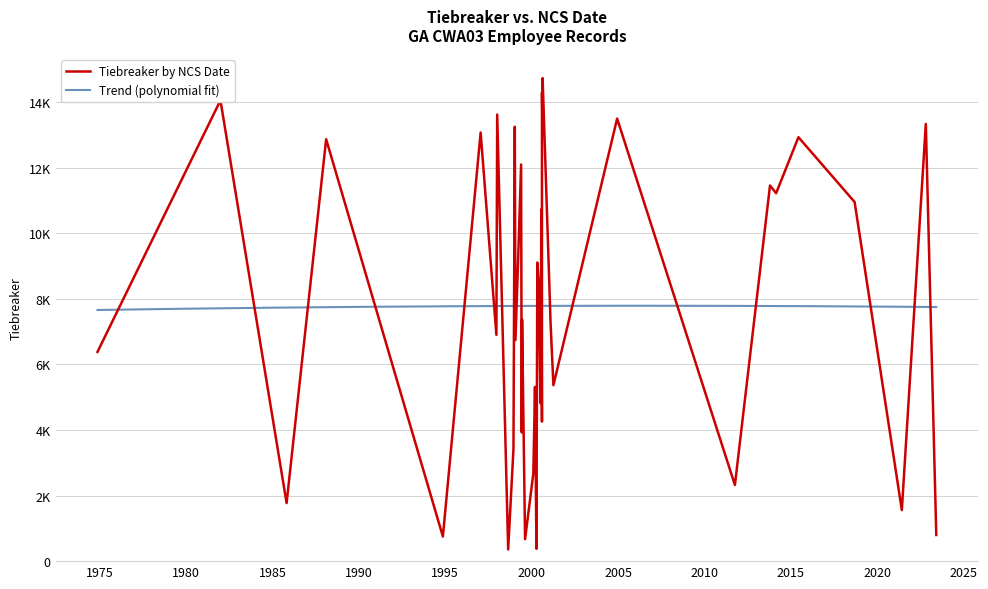

What is the change in value from 16 to 20?

-7529